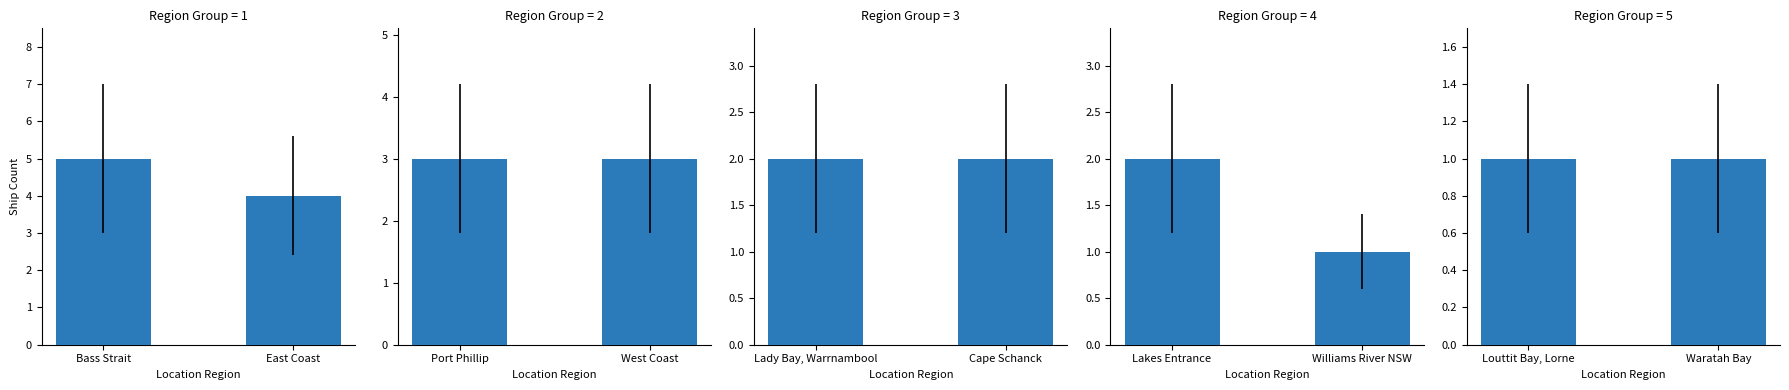

True or false: the data shows 1 at Louttit Bay, Lorne.

True